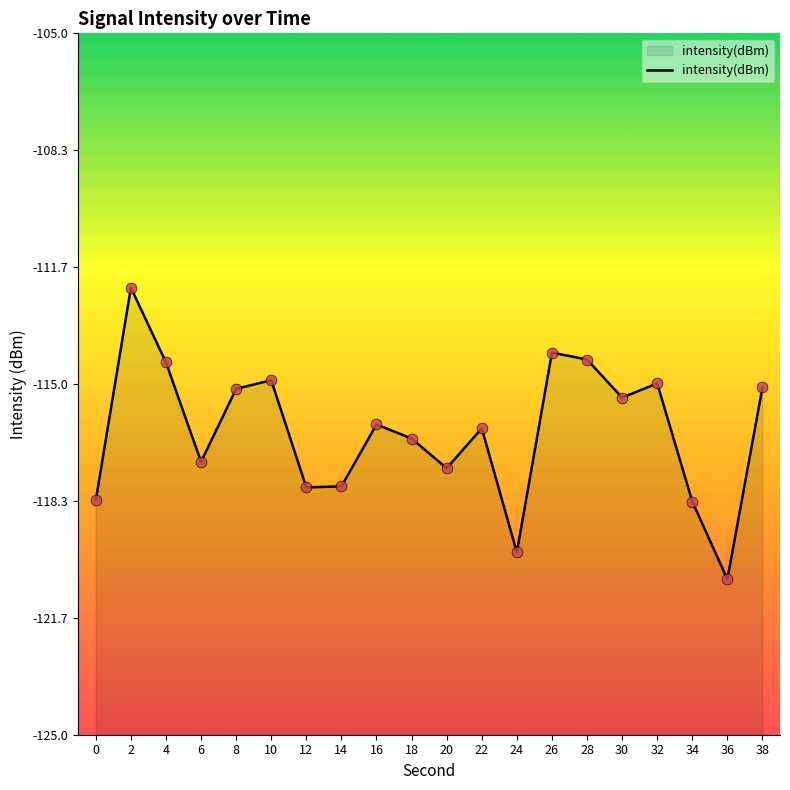

What is the change in value from 16 to 22?

-0.1